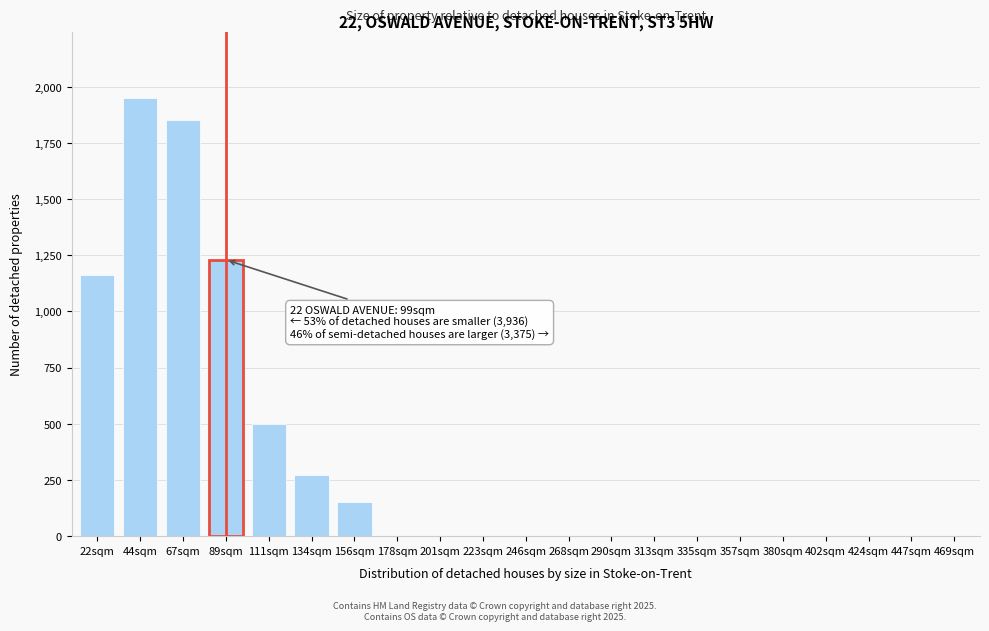

Reading left to right, extract all data points from this chart.

22sqm=1160	44sqm=1950	67sqm=1850	89sqm=1230	111sqm=500	134sqm=270	156sqm=150	178sqm=0	201sqm=0	223sqm=0	246sqm=0	268sqm=0	290sqm=0	313sqm=0	335sqm=0	357sqm=0	380sqm=0	402sqm=0	424sqm=0	447sqm=0	469sqm=0